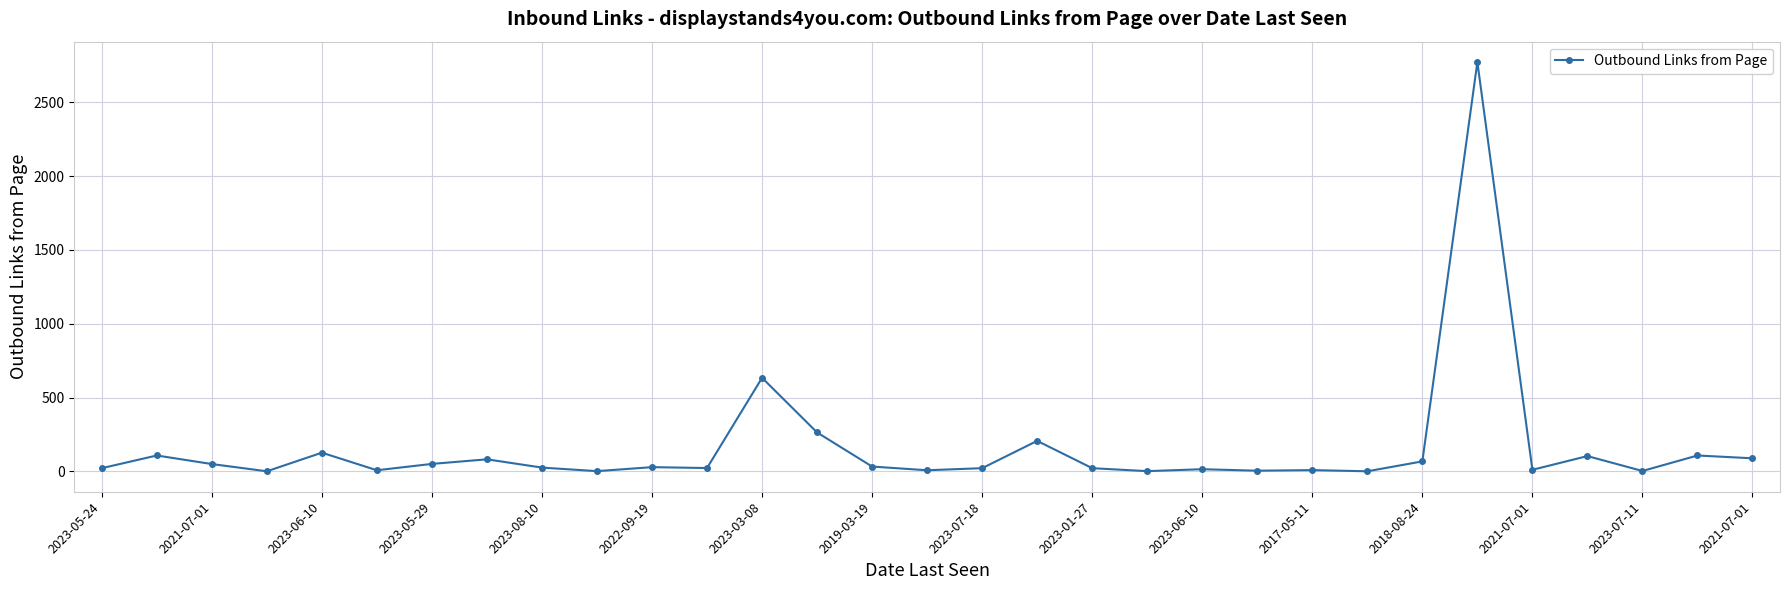

True or false: there are more than 2 points higher than both neighbors.

True